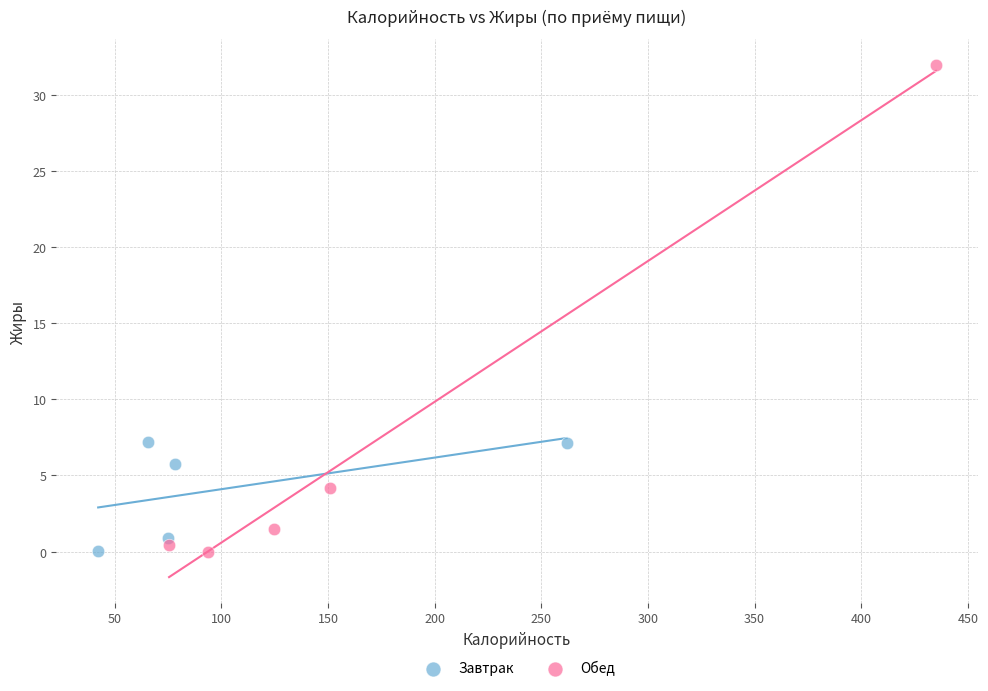

Which series reaches the maximum Y coordinate?

Обед